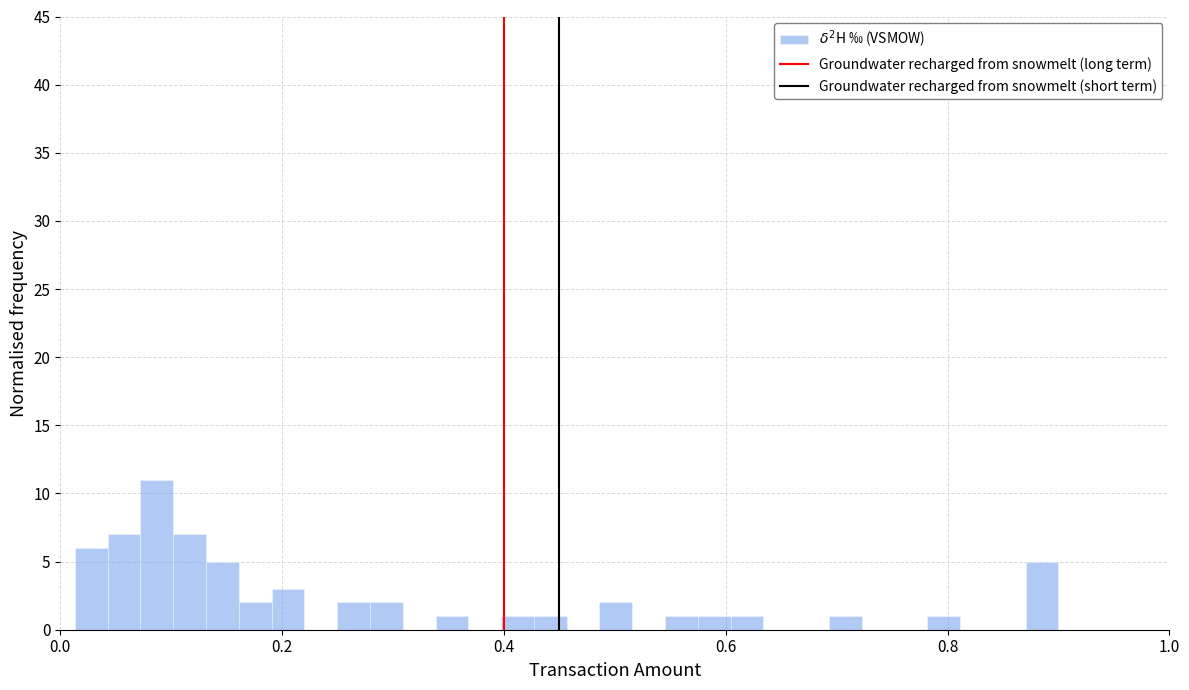

Around what value on the x-axis is the tallest bar? Give the approximate position of its centre, as read against the axis.

0.08